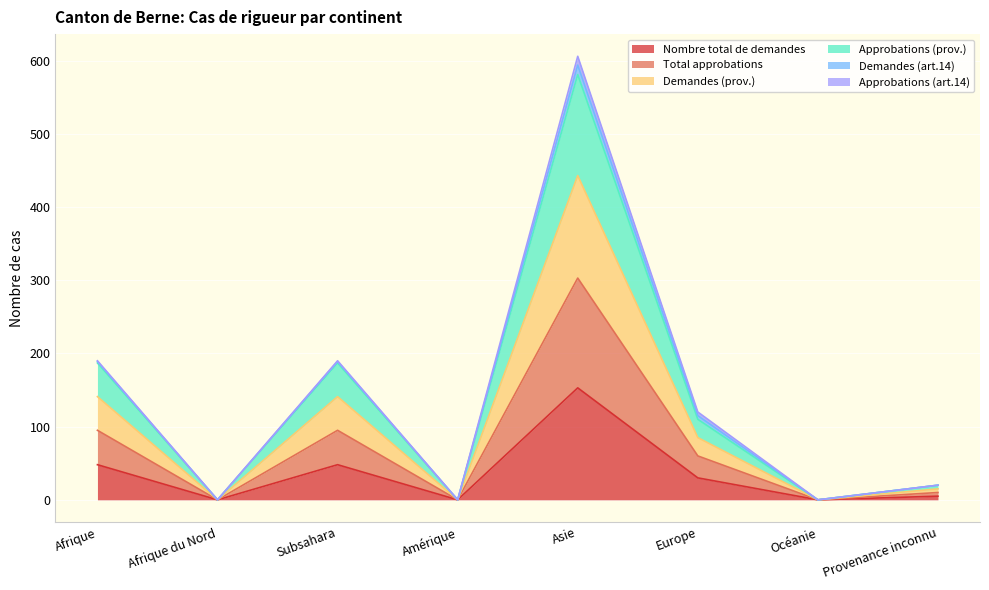

How many interior local valleys does the Nombre total de demandes series have?

3